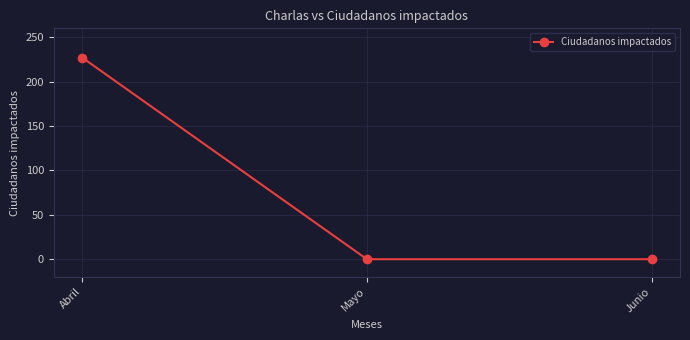

What is the sum of the values at Mayo and Abril?

227